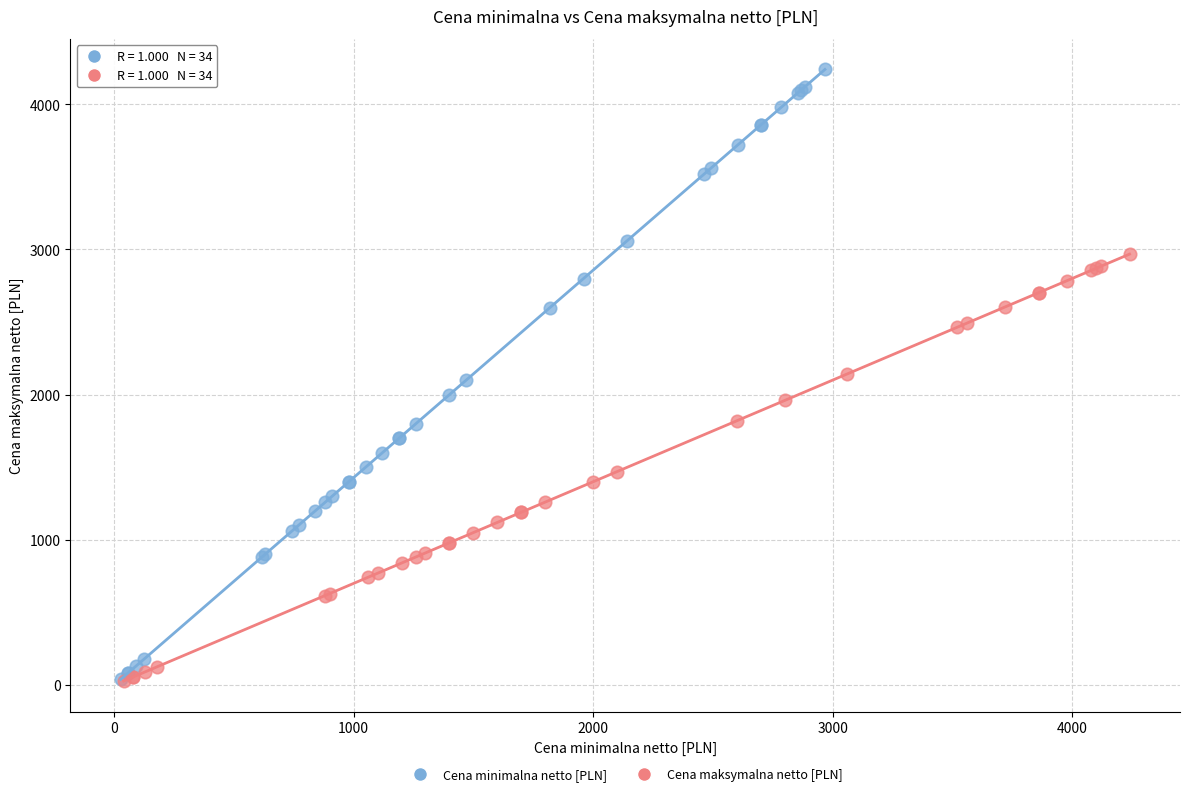

Which series reaches the maximum Y coordinate?

Cena minimalna netto [PLN]